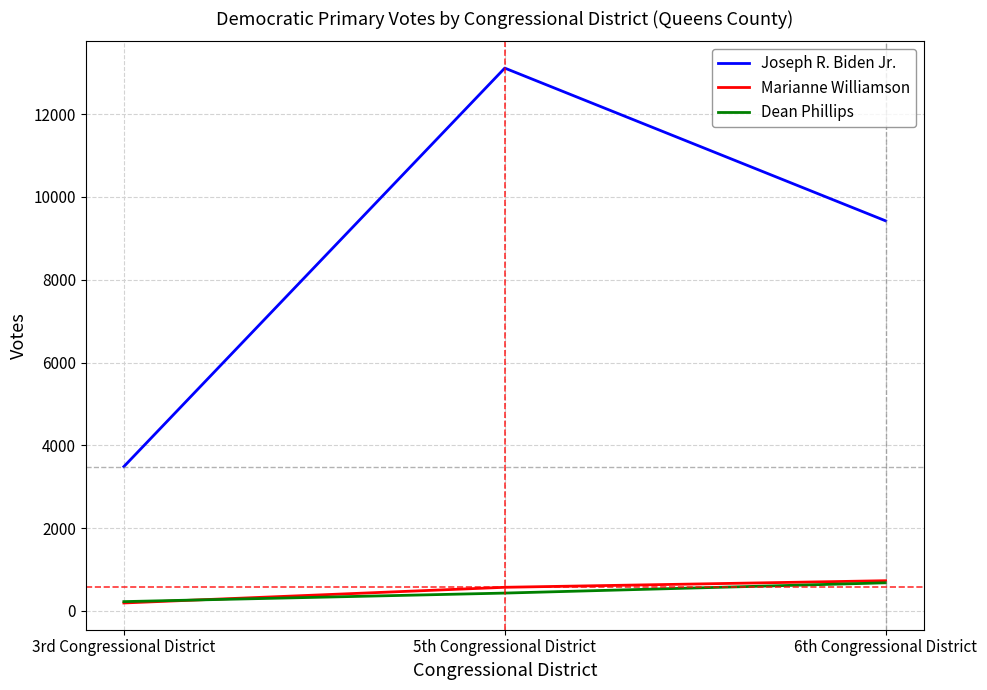

What are all the series names shown in the legend?

Joseph R. Biden Jr., Marianne Williamson, Dean Phillips